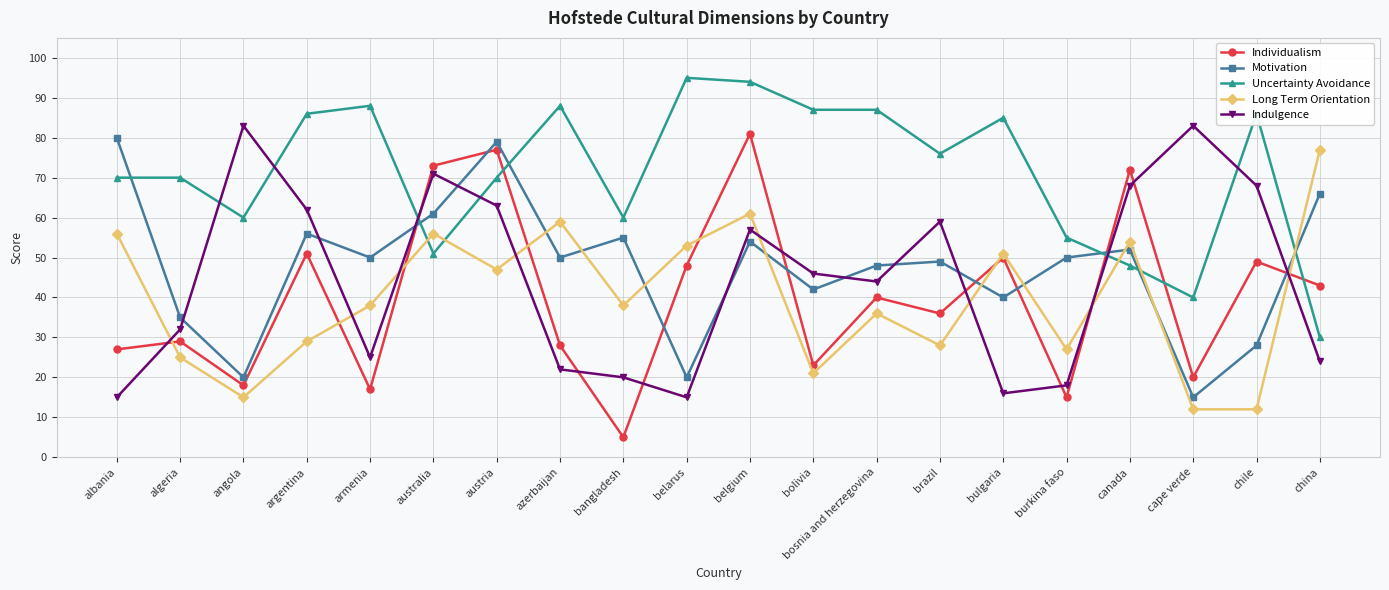

Does the chart display data point markers on the line(s)?

Yes